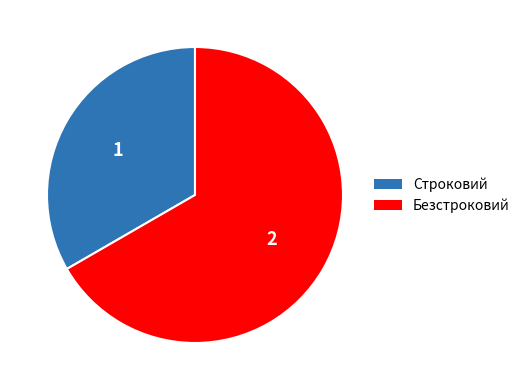

Rank the categories by value from highest to lowest.

Безстроковий, Строковий